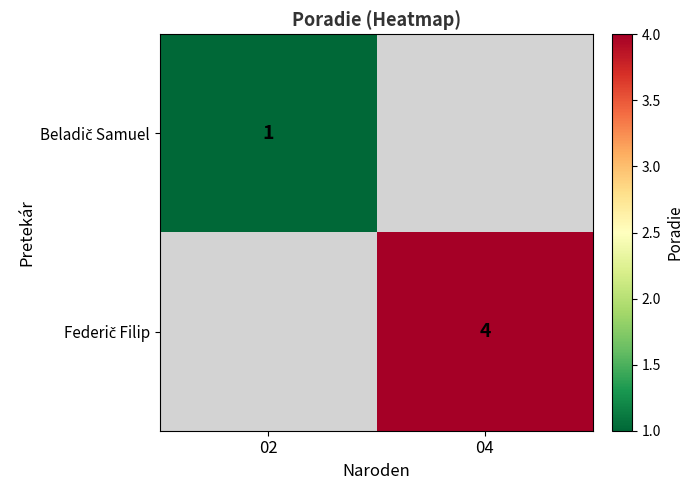

Between 02 and 04, which is larger?

04